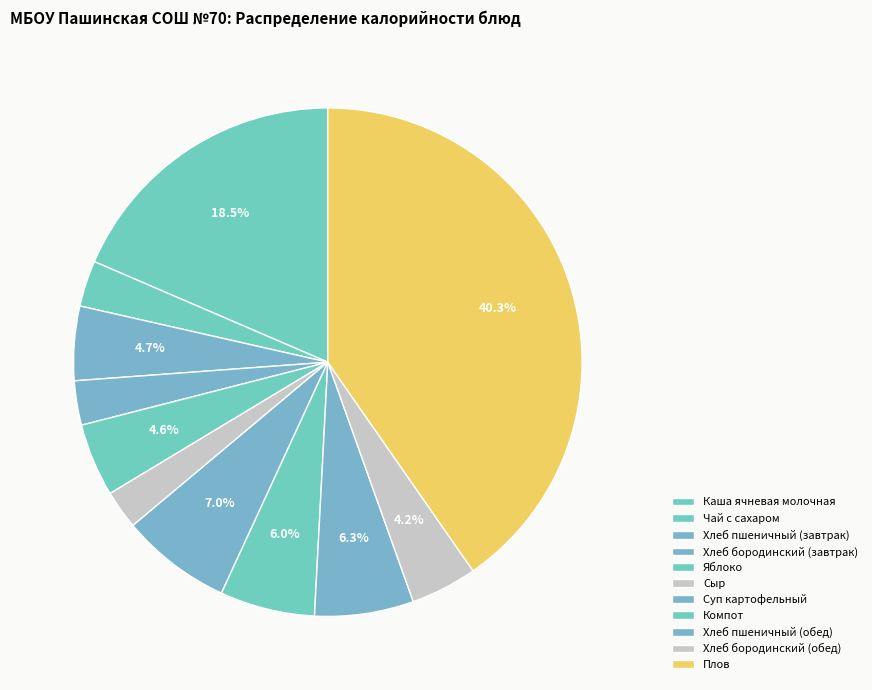

What is the smallest slice in the pie chart?

Сыр